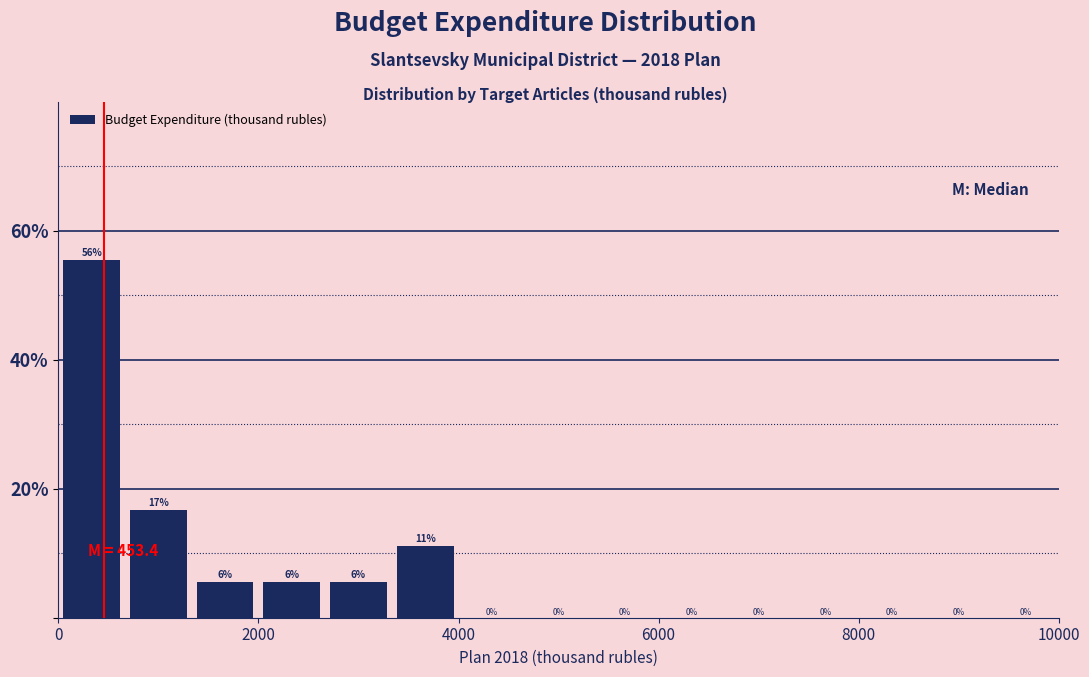

Around what value on the x-axis is the tallest bar? Give the approximate position of its centre, as read against the axis.

400